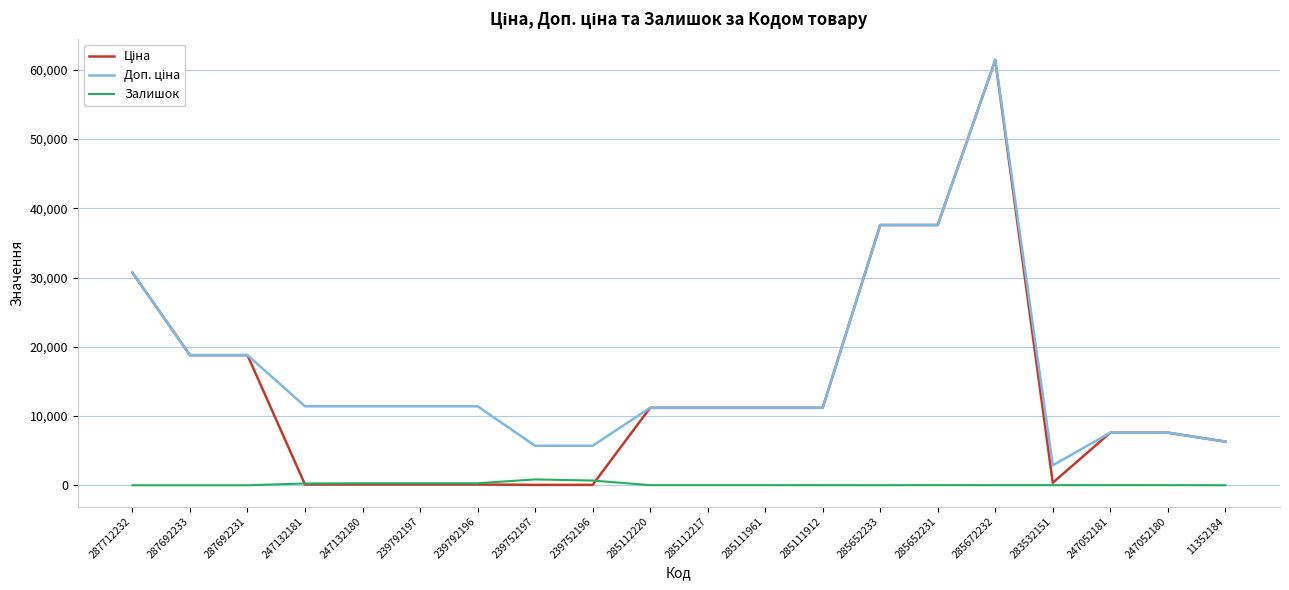

At which category is the sum across all series the highest?

285672232